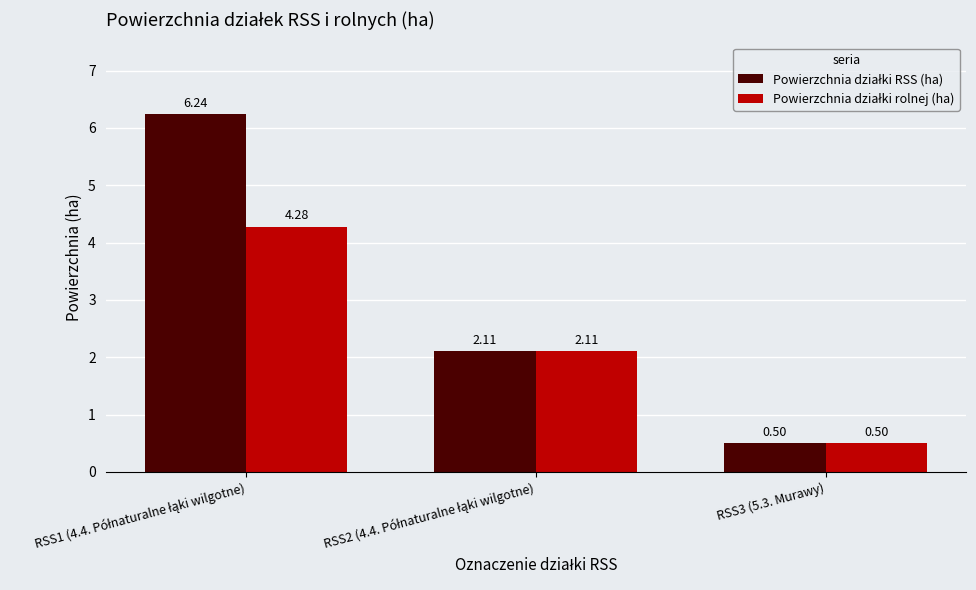

What is the difference between the maximum and minimum values in the Powierzchnia działki rolnej (ha) series?

3.8